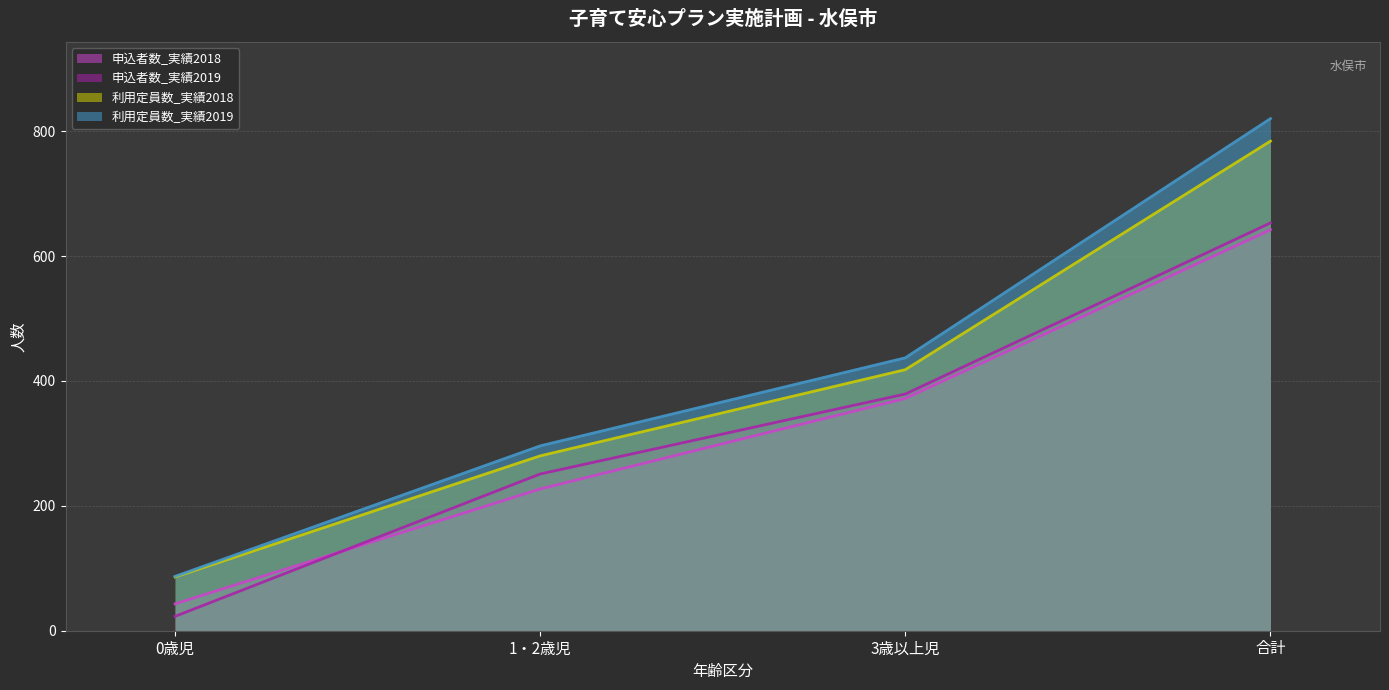

Is the value of 利用定員数_実績2018_line at 合計 greater than the value of 申込者数_実績2019_line at 1・2歳児?

Yes